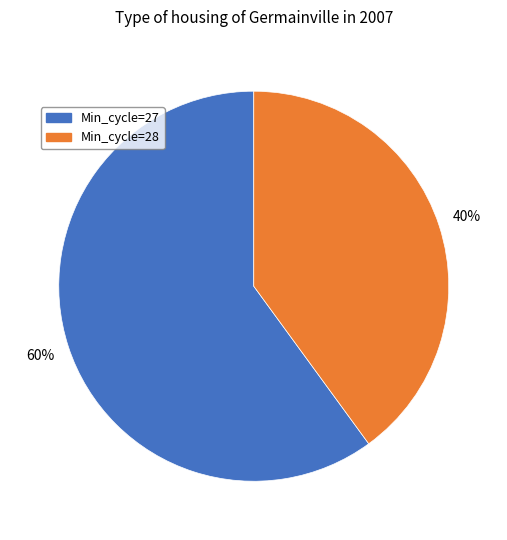

To the nearest percent, what is the average slice percentage?

50%